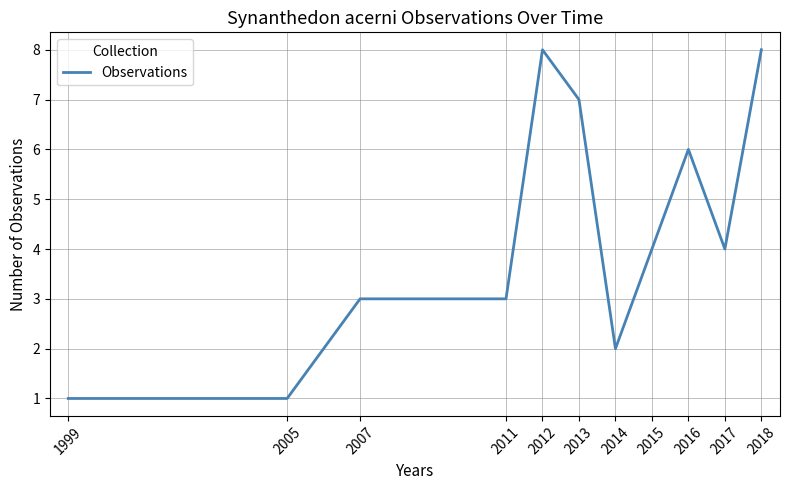

How many categories are shown in the chart?

11